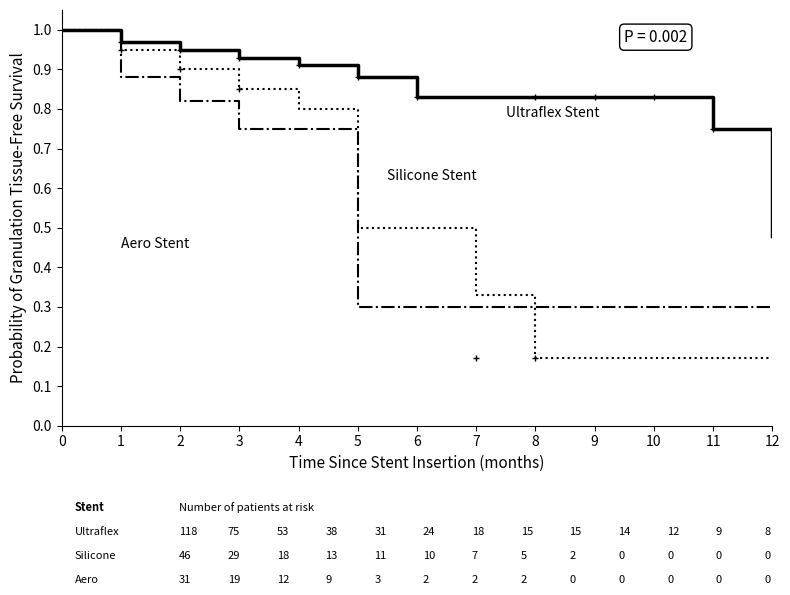

Where do Silicone Stent and Aero Stent first cross each other?

7 and 8